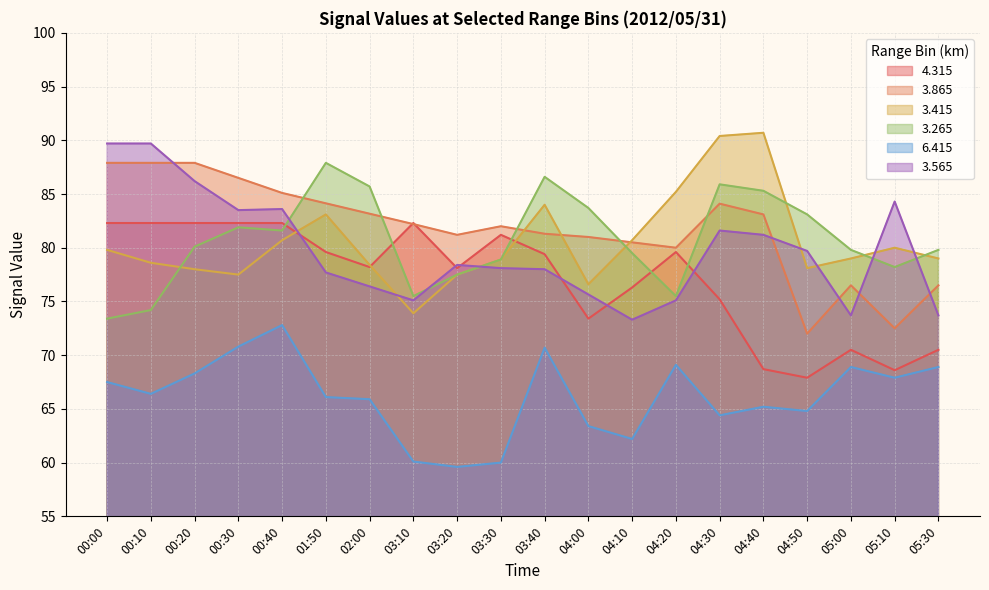

Is it true that   3.415 equals 33.1 at 04:20?

False